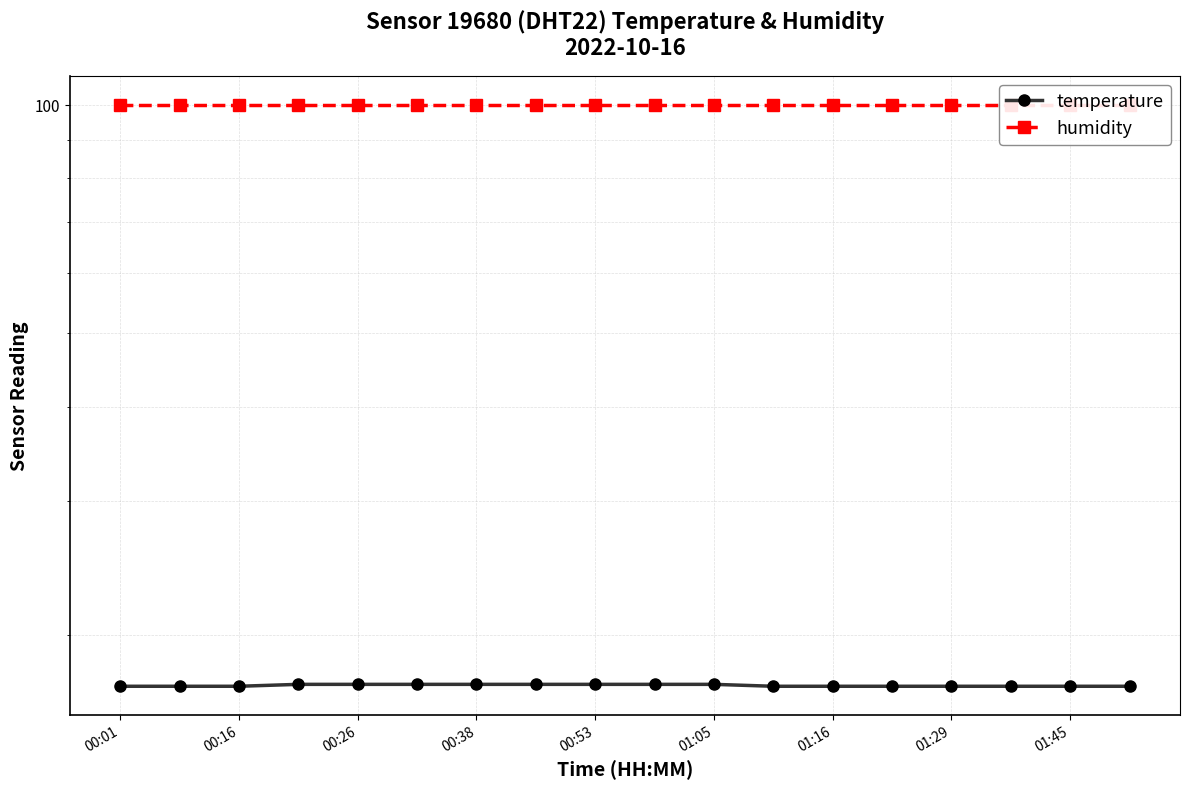

The value of humidity at 01:05 is 99.9. True or false?

True